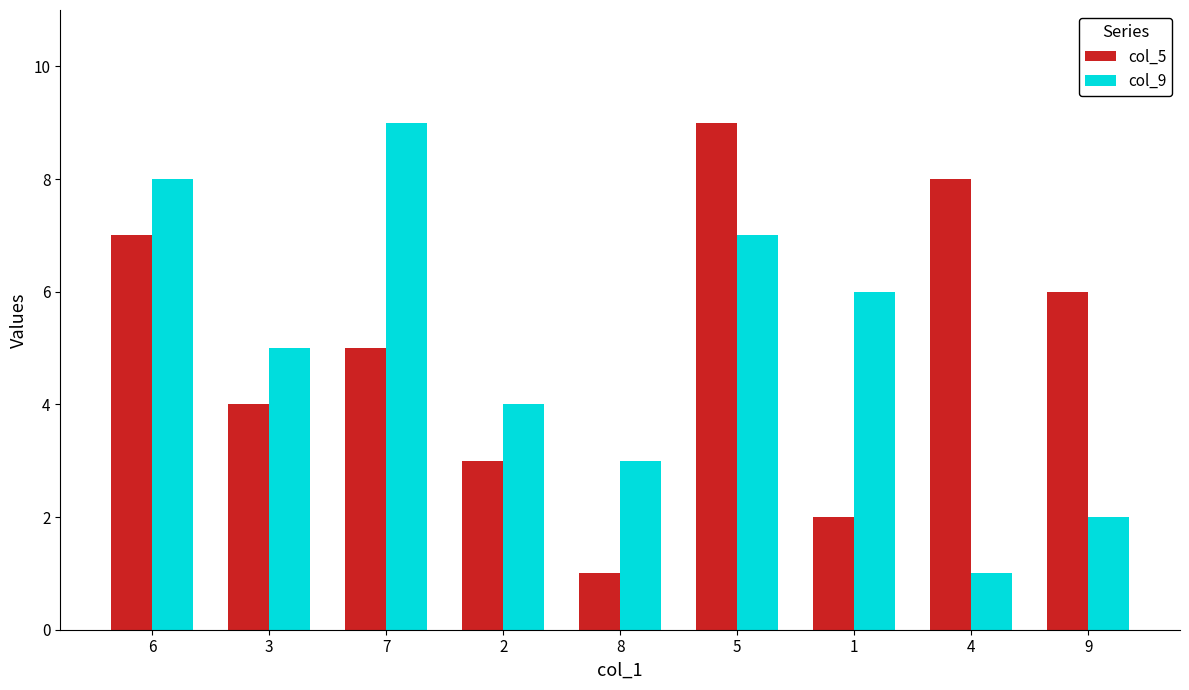

Is it true that col_5 equals 4 at 3?

True